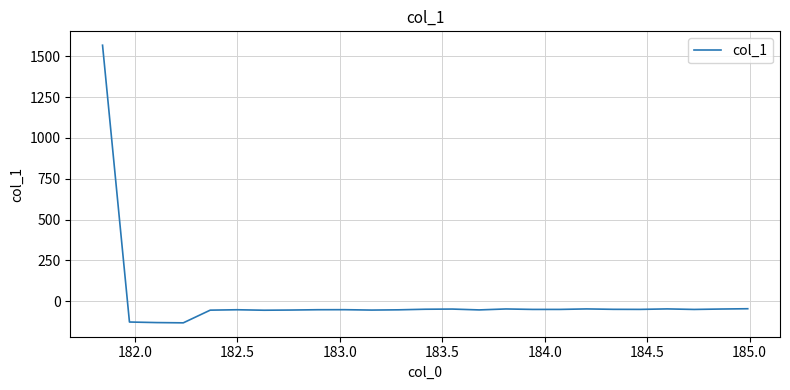

What is the sum of all values?

127.5